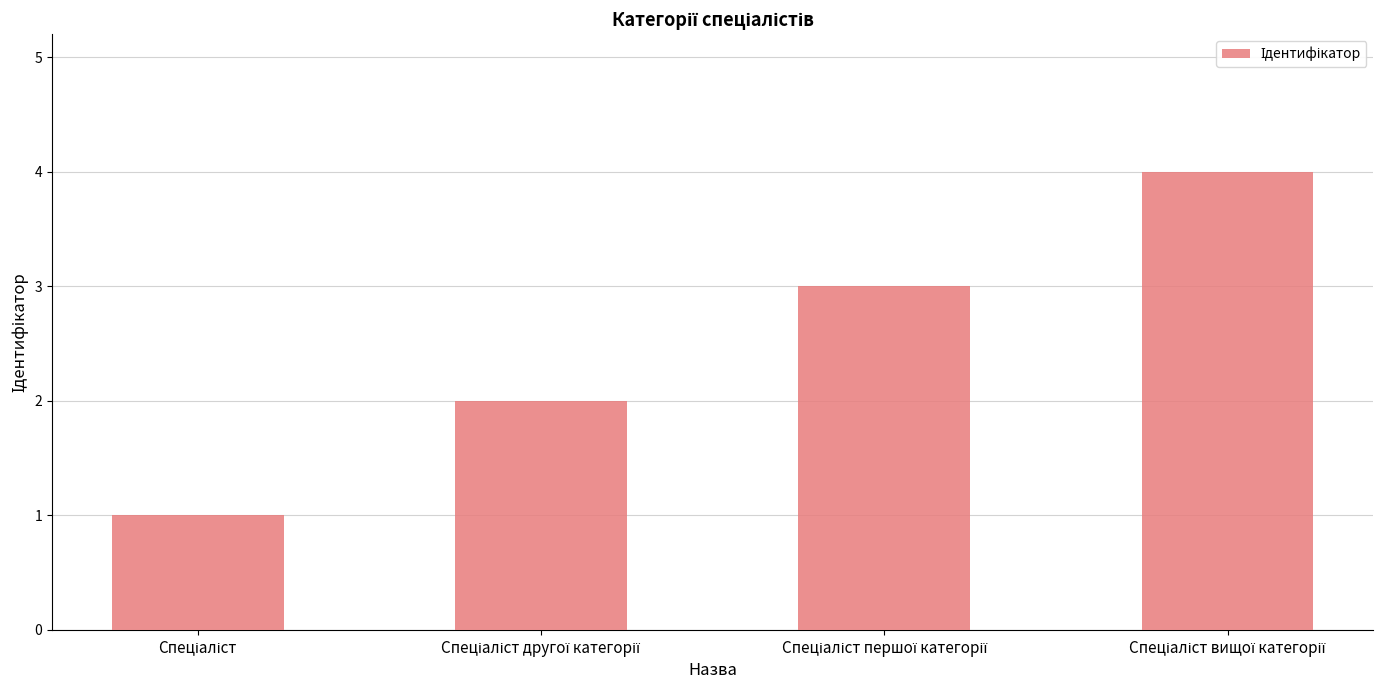

How many data points are less than 3?

2